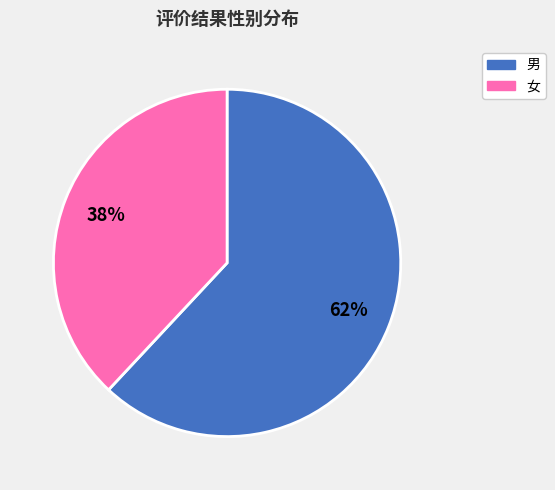

The 女 slice represents 44% of the pie. True or false?

False